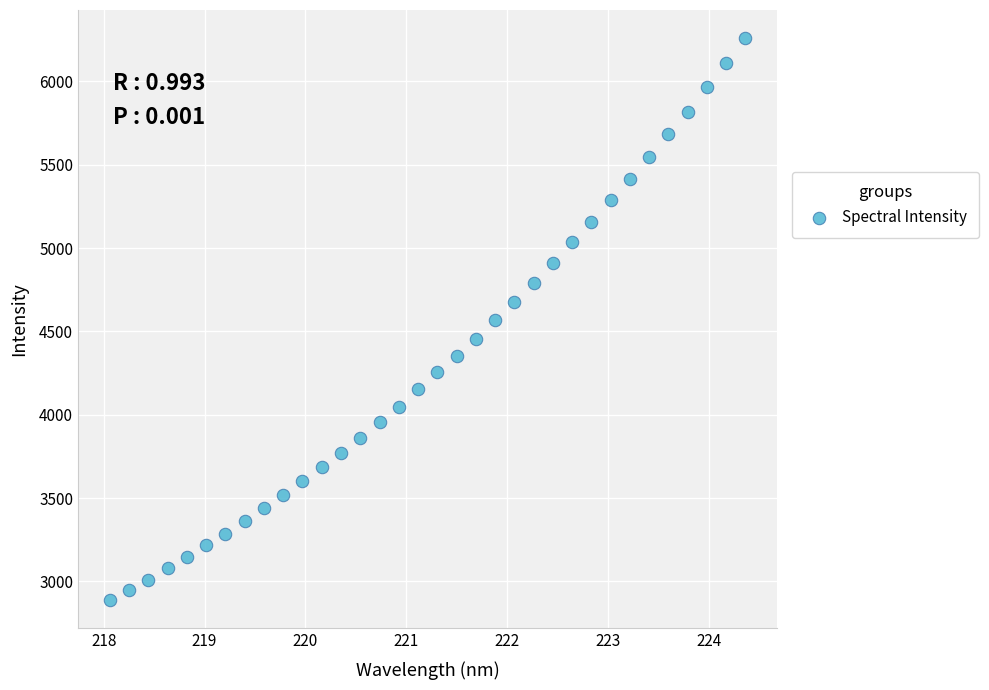

What is the range of Y values (max minus min)?

3373.6